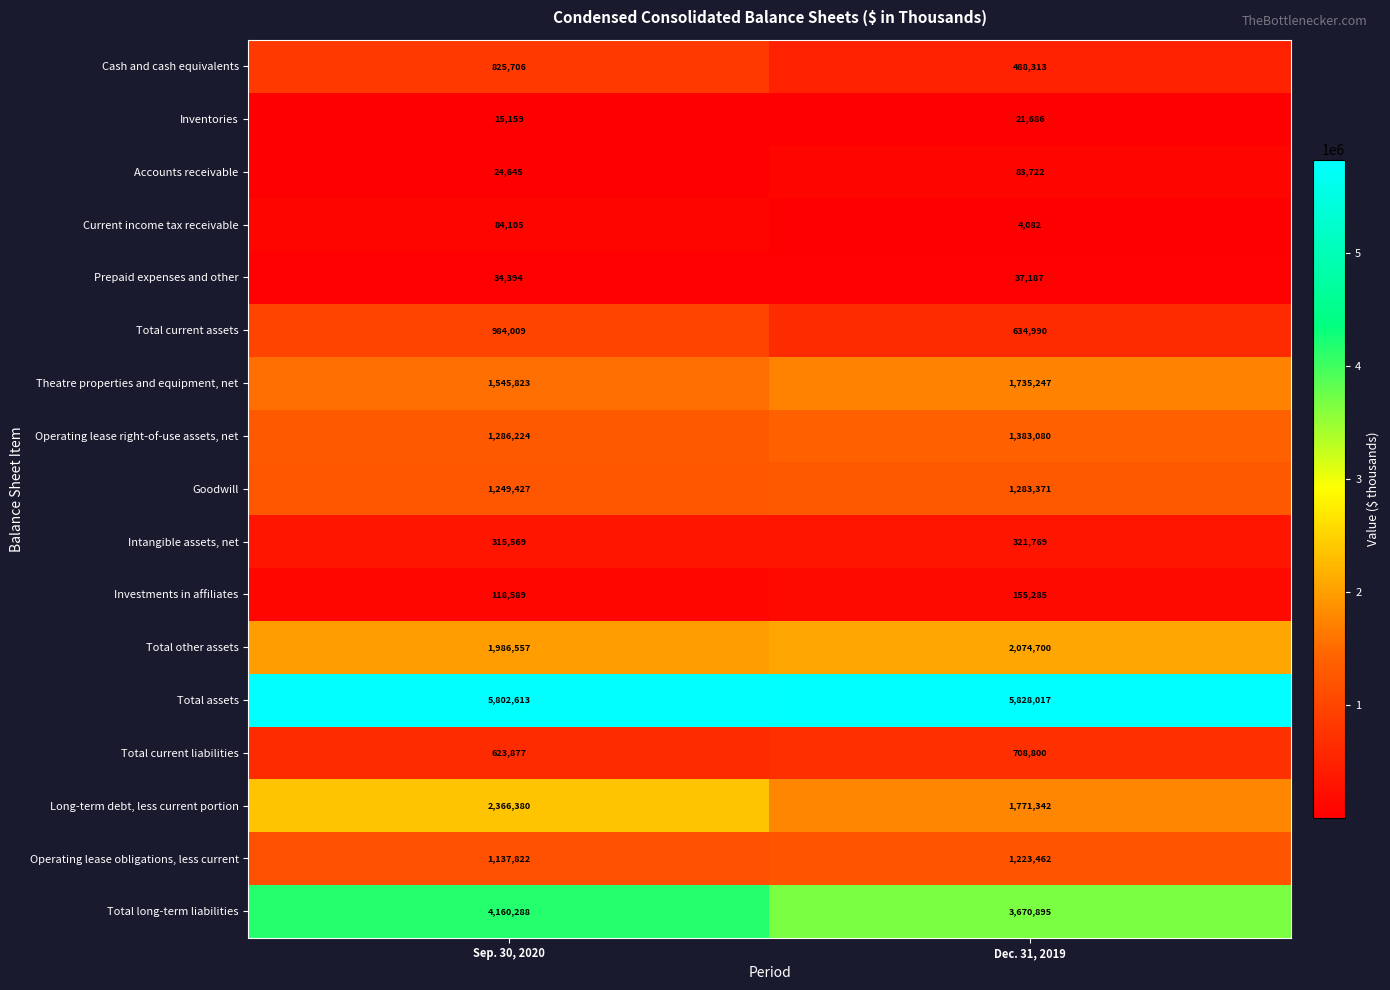

Is it true that Total other assets equals 2074700 at Dec. 31, 2019?

True